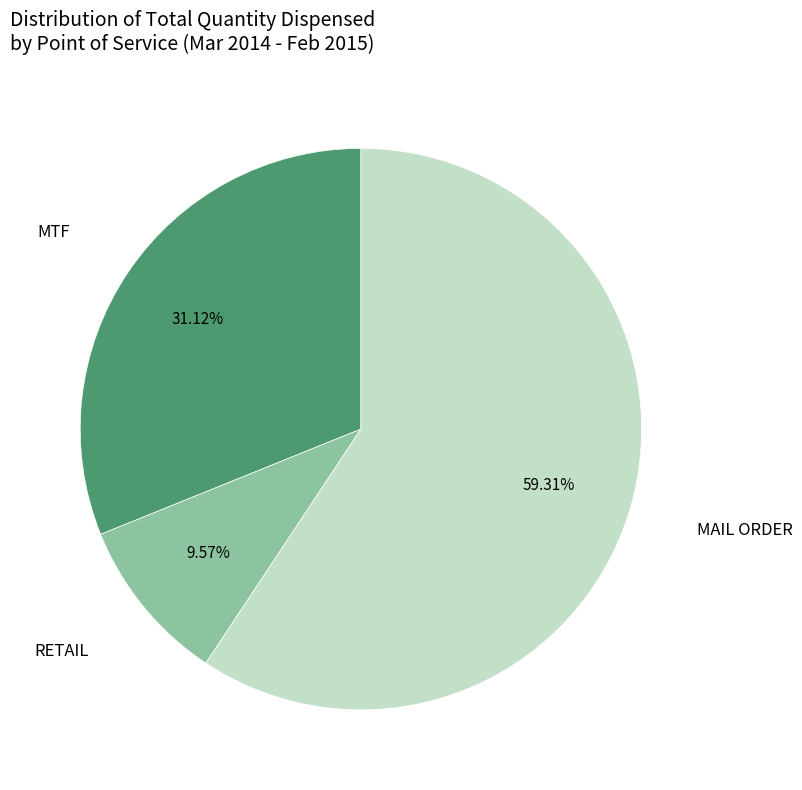

To the nearest percent, what is the average slice percentage?

33%